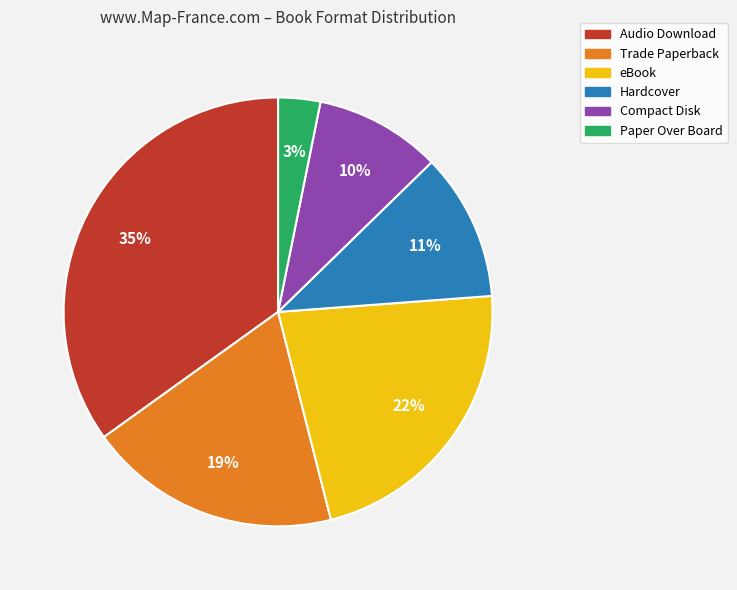

Count the number of slices in the pie.

6